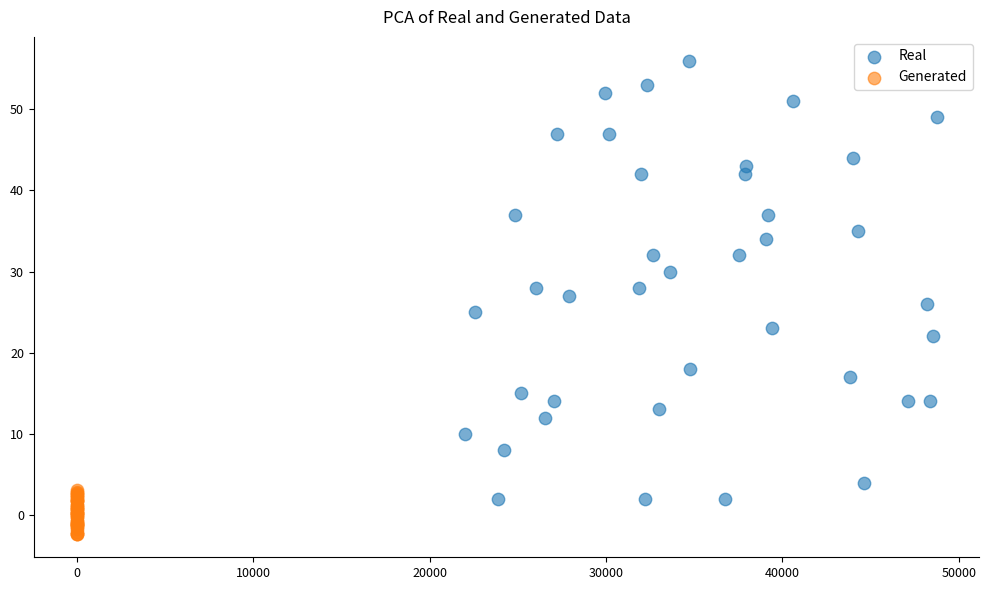

Which series has the largest Y range (max minus min)?

Real